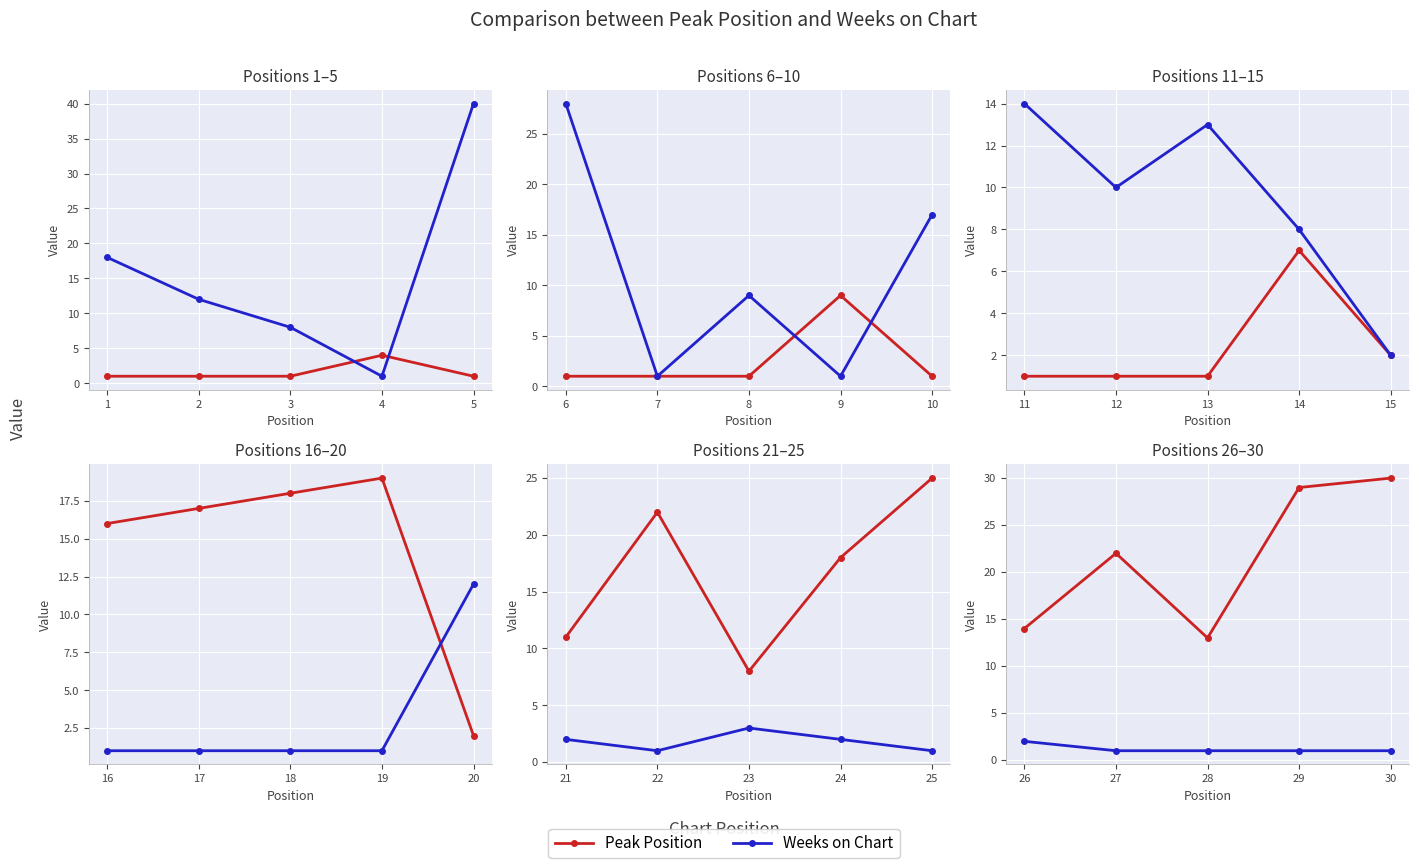

The Weeks on Chart series shows 1 at 29. True or false?

True